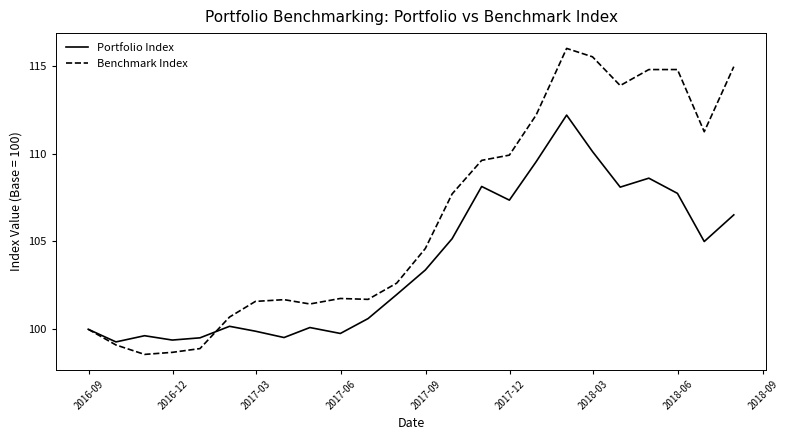

What is the minimum value shown in the chart?

98.6